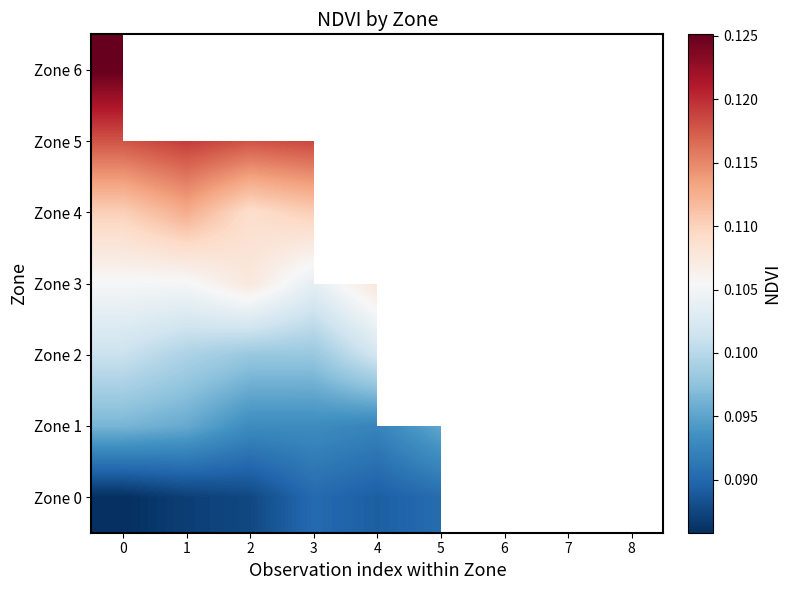

Which has a higher value, 0 or 3?

3